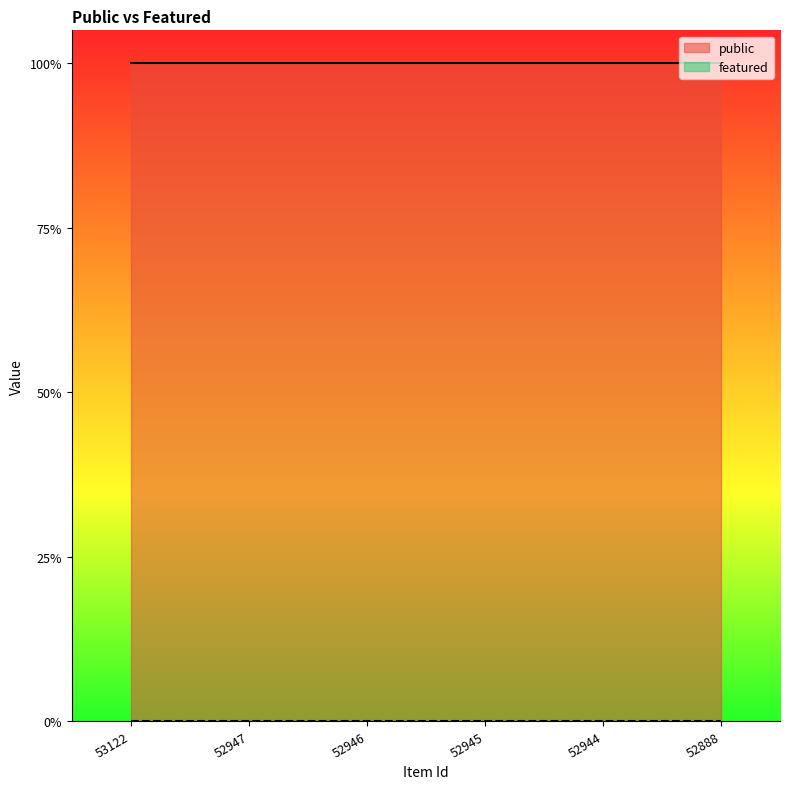

At which label does featured reach its peak?

53122